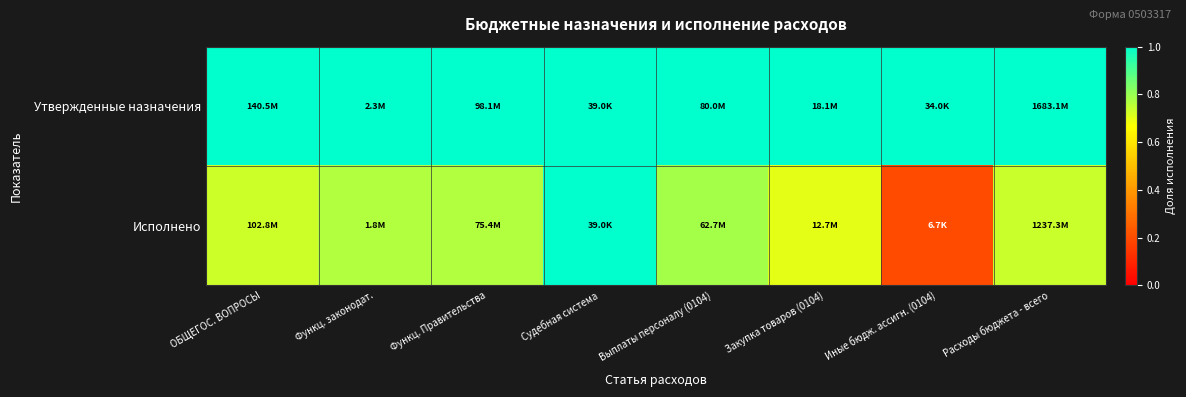

Reading left to right, list all the values displayed in this chart.

Утвержденные назначения: ОБЩЕГОС. ВОПРОСЫ=1.0	Функц. законодат.=1.0	Функц. Правительства=1.0	Судебная система=1.0	Выплаты персоналу (0104)=1.0	Закупка товаров (0104)=1.0	Иные бюдж. ассигн. (0104)=1.0	Расходы бюджета - всего=1.0
Исполнено: ОБЩЕГОС. ВОПРОСЫ=0.7	Функц. законодат.=0.8	Функц. Правительства=0.8	Судебная система=1.0	Выплаты персоналу (0104)=0.8	Закупка товаров (0104)=0.7	Иные бюдж. ассигн. (0104)=0.2	Расходы бюджета - всего=0.7